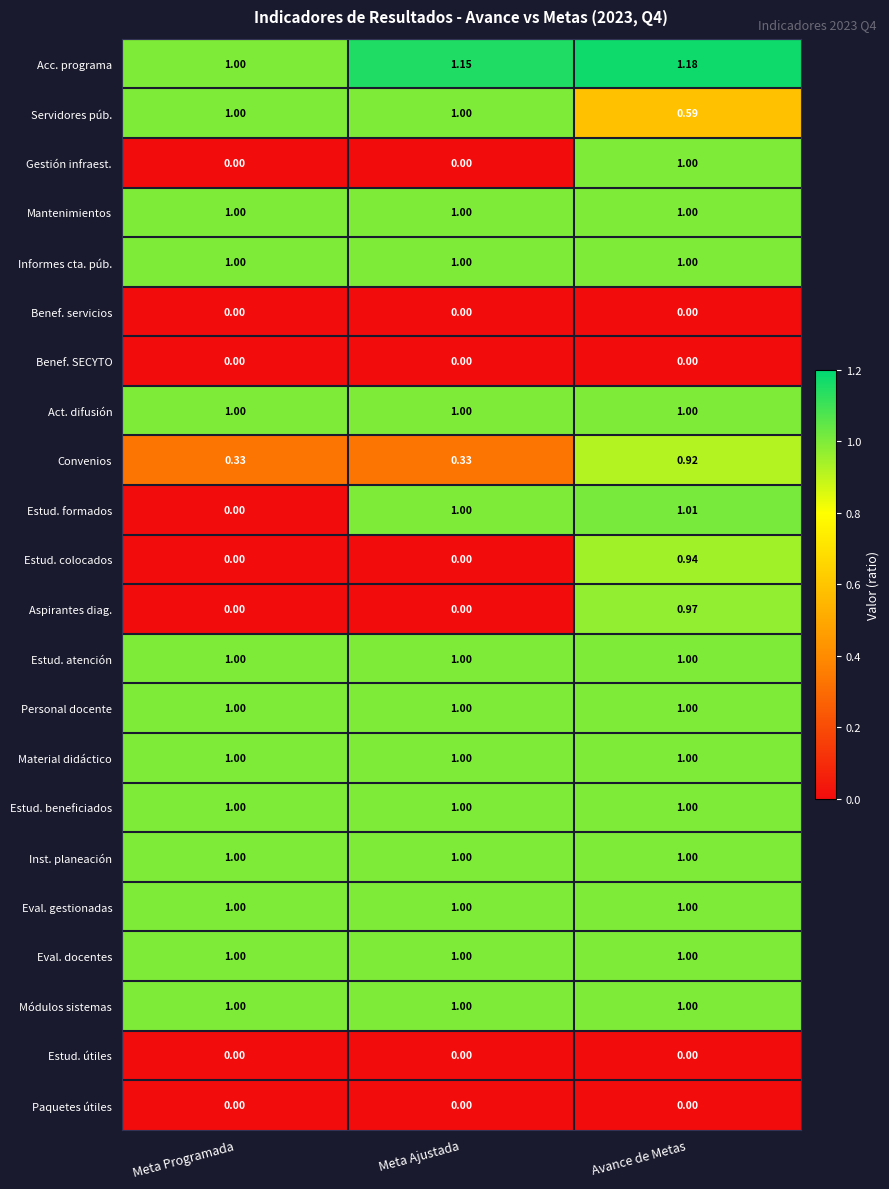

Which series has the largest range (max minus min)?

Estud. formados